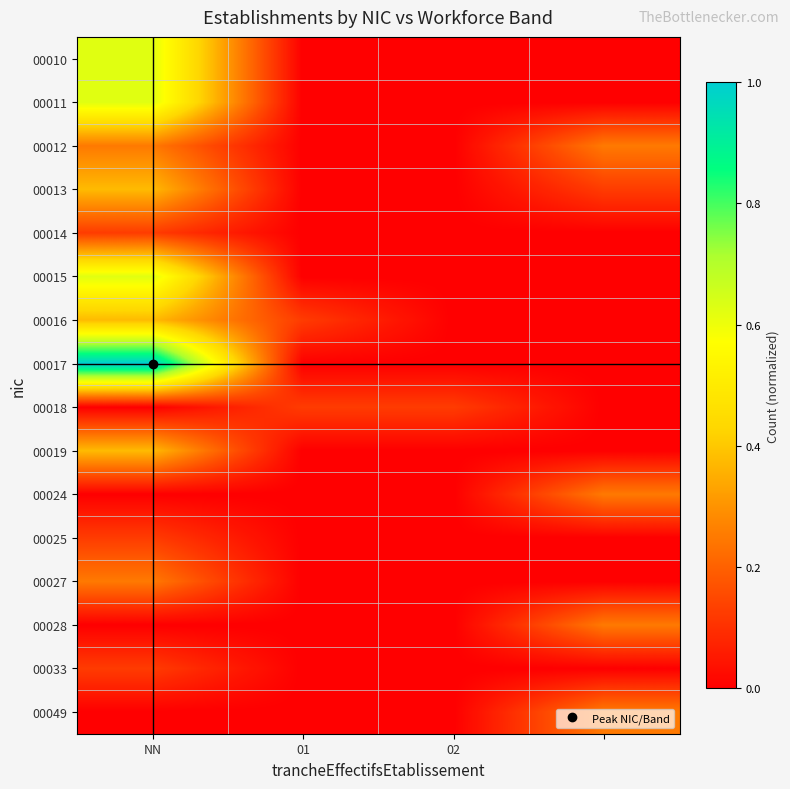

Which series has the widest spread of values?

00017